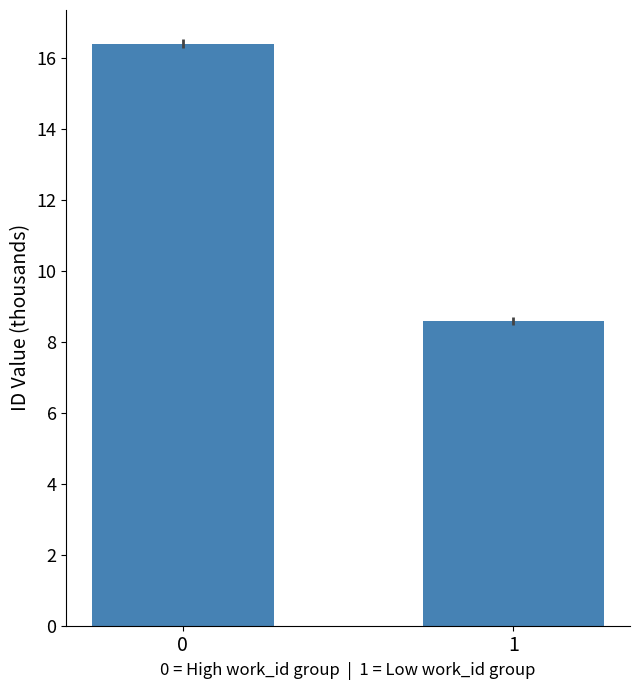

Does the chart contain stacked bars?

No